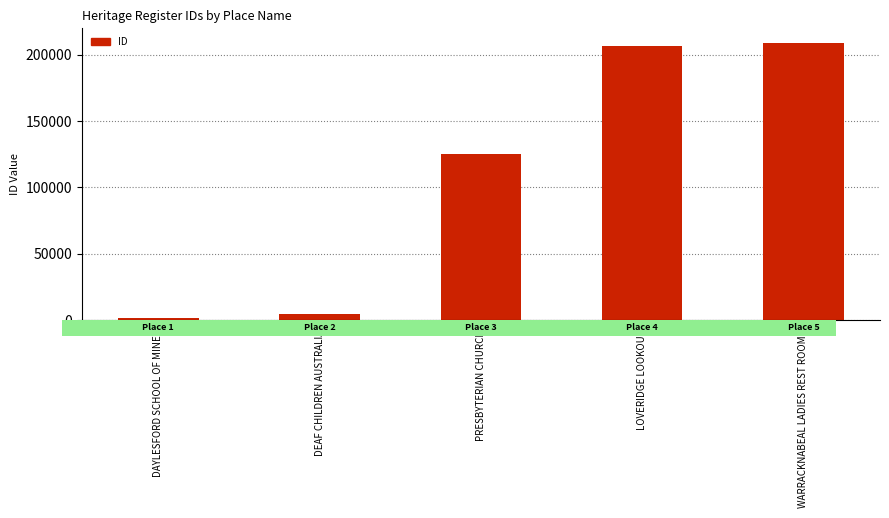

True or false: the data shows 308065 at LOVERIDGE LOOKOUT.

False